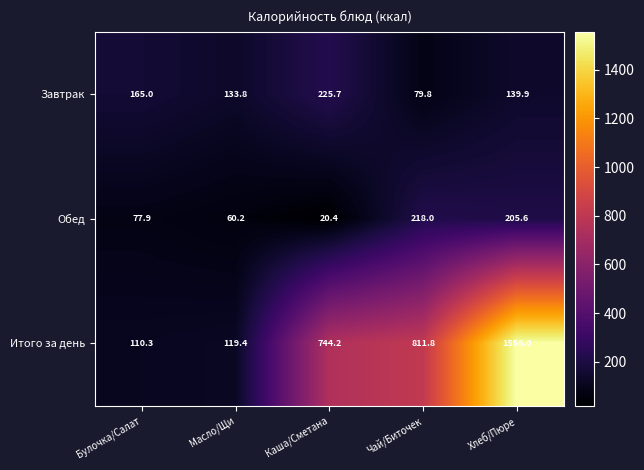

At which category does the chart reach its minimum across all series?

Каша/Сметана